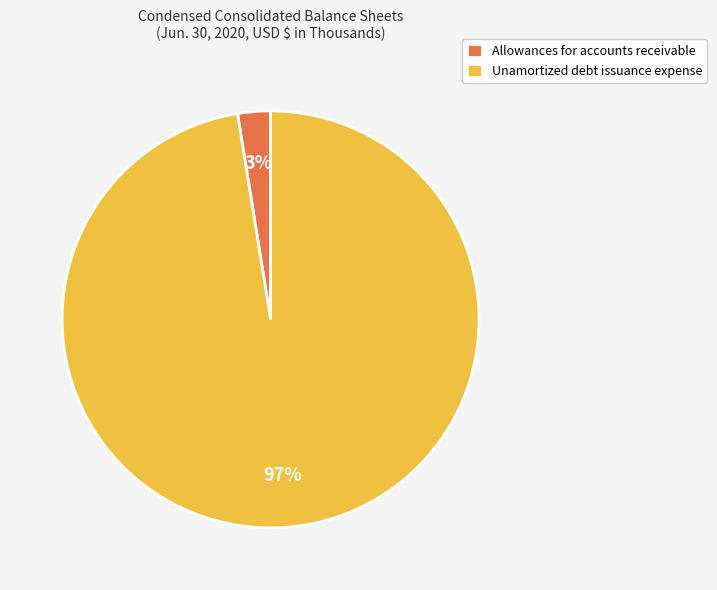

Which has a higher value, Allowances for accounts receivable or Unamortized debt issuance expense?

Unamortized debt issuance expense